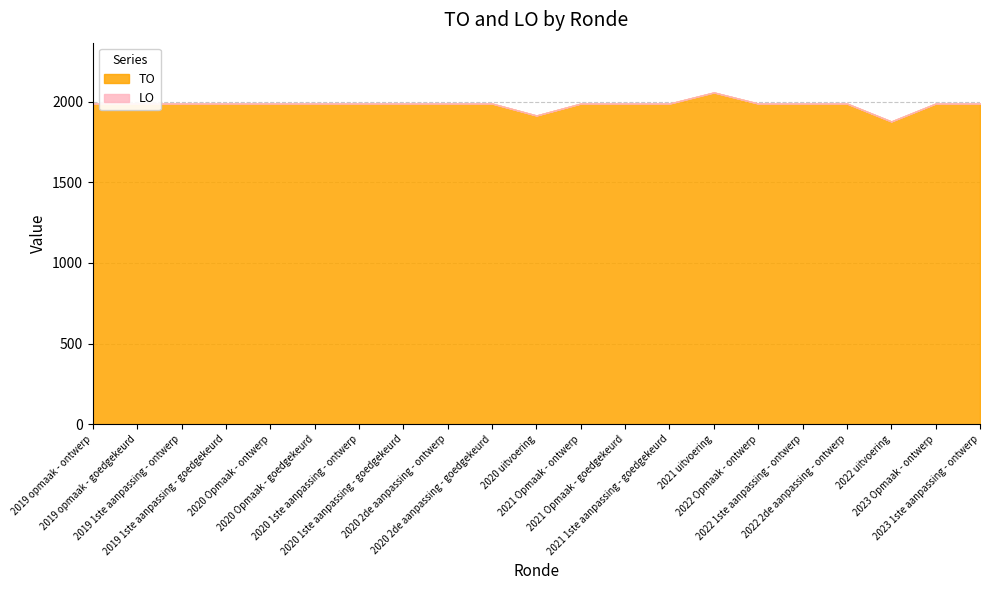

Reading right to left, what are all the values shown in this chart?

TO: 2023 1ste aanpassing - ontwerp=1988	2023 Opmaak - ontwerp=1988	2022 uitvoering=1877	2022 2de aanpassing - ontwerp=1988	2022 1ste aanpassing - ontwerp=1988	2022 Opmaak - ontwerp=1988	2021 uitvoering=2057	2021 1ste aanpassing - goedgekeurd=1988	2021 Opmaak - goedgekeurd=1988	2021 Opmaak - ontwerp=1988	2020 uitvoering=1914	2020 2de aanpassing - goedgekeurd=1988	2020 2de aanpassing - ontwerp=1988	2020 1ste aanpassing - goedgekeurd=1988	2020 1ste aanpassing - ontwerp=1988	2020 Opmaak - goedgekeurd=1988	2020 Opmaak - ontwerp=1988	2019 1ste aanpassing - goedgekeurd=1988	2019 1ste aanpassing - ontwerp=1988	2019 opmaak - goedgekeurd=1988	2019 opmaak - ontwerp=1988
LO: 2023 1ste aanpassing - ontwerp=0	2023 Opmaak - ontwerp=0	2022 uitvoering=0	2022 2de aanpassing - ontwerp=0	2022 1ste aanpassing - ontwerp=0	2022 Opmaak - ontwerp=0	2021 uitvoering=0	2021 1ste aanpassing - goedgekeurd=0	2021 Opmaak - goedgekeurd=0	2021 Opmaak - ontwerp=0	2020 uitvoering=0	2020 2de aanpassing - goedgekeurd=0	2020 2de aanpassing - ontwerp=0	2020 1ste aanpassing - goedgekeurd=0	2020 1ste aanpassing - ontwerp=0	2020 Opmaak - goedgekeurd=0	2020 Opmaak - ontwerp=0	2019 1ste aanpassing - goedgekeurd=0	2019 1ste aanpassing - ontwerp=0	2019 opmaak - goedgekeurd=0	2019 opmaak - ontwerp=0